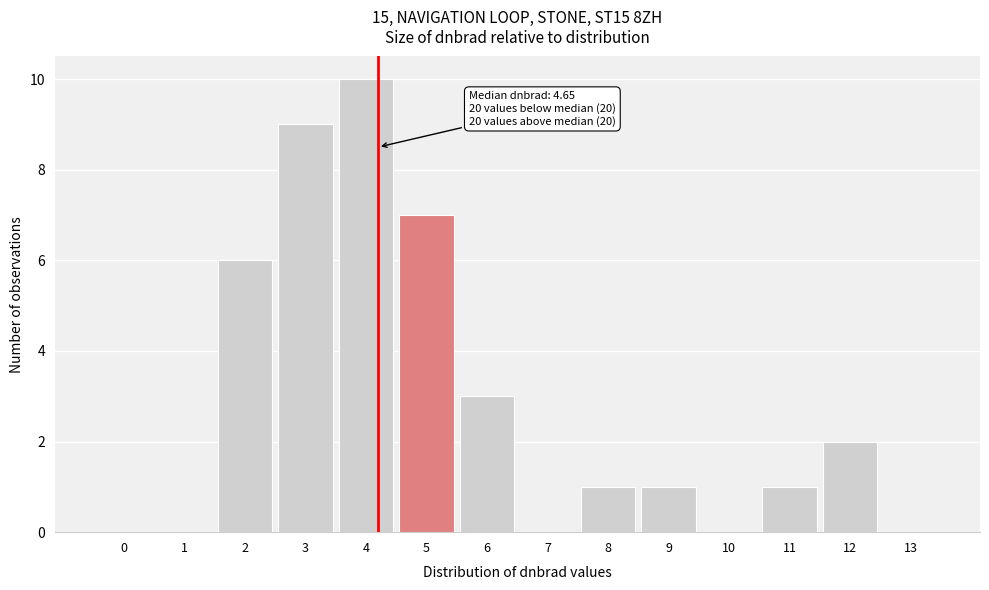

Reading left to right, transcribe all the data shown in this chart.

0=0	1=0	2=6	3=9	4=10	5=7	6=3	7=0	8=1	9=1	10=0	11=1	12=2	13=0